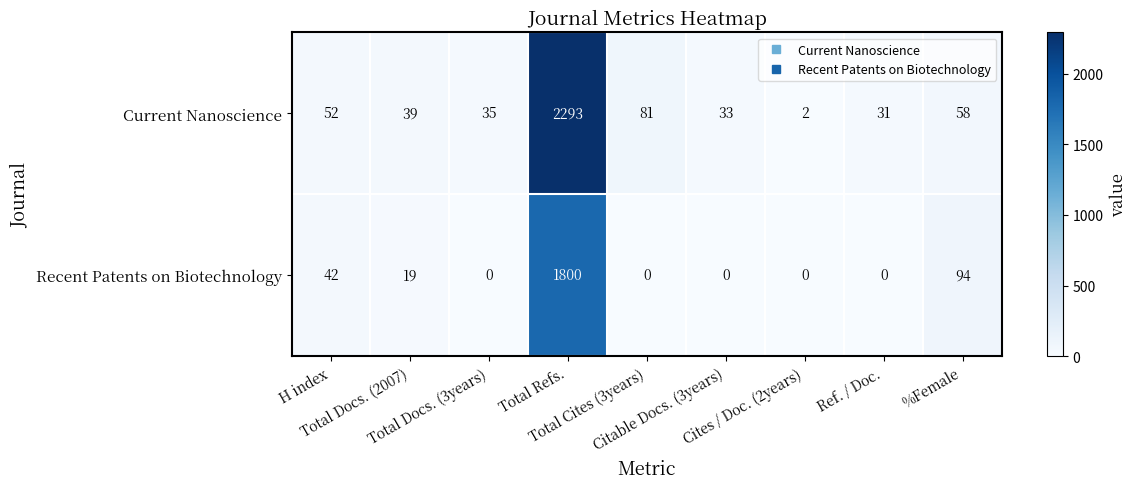

What is the difference between the maximum and minimum values in the Recent Patents on Biotechnology series?

1800